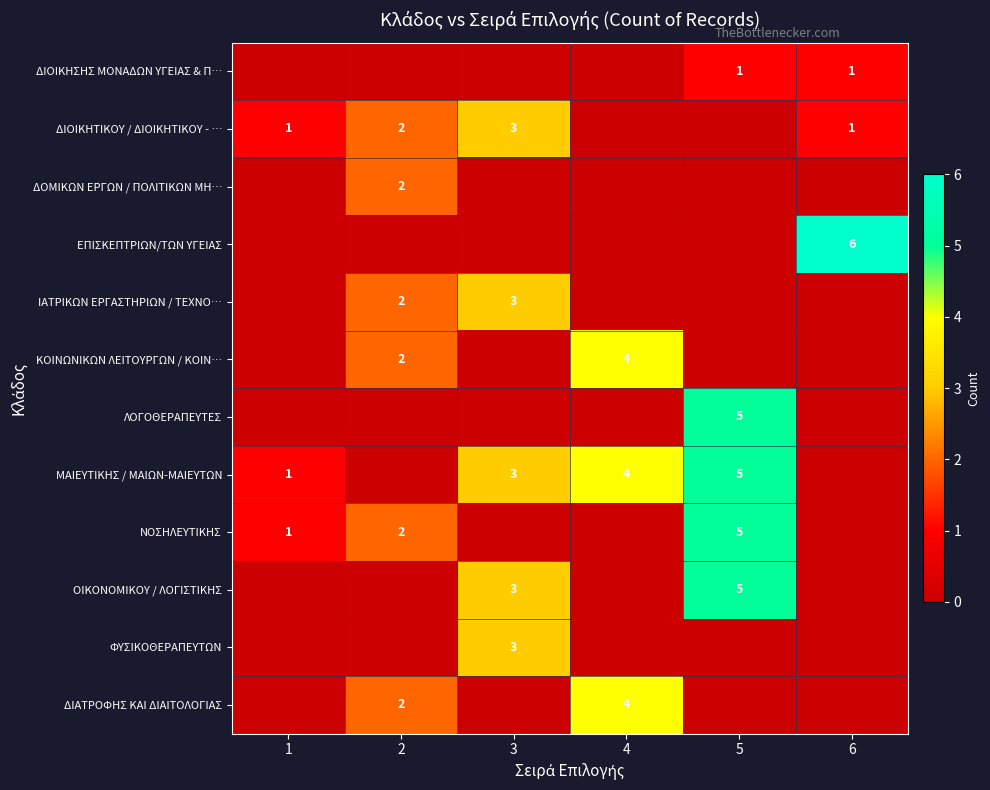

The value of ΔΙΟΙΚΗΤΙΚΟΥ / ΔΙΟΙΚΗΤΙΚΟΥ - … at 6 is 1. True or false?

True